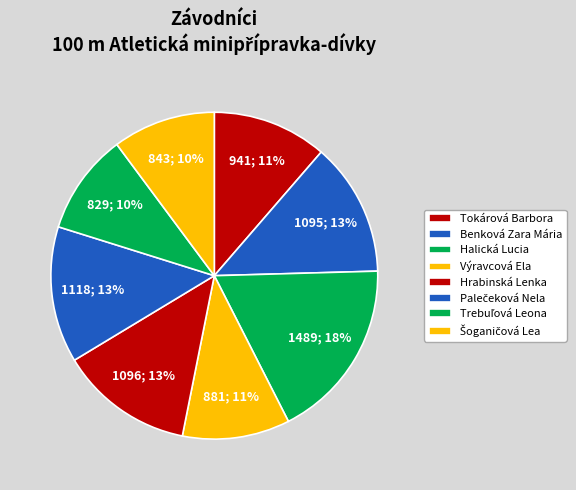

To the nearest percent, what percentage of the pie is Palečeková Nela?

13%